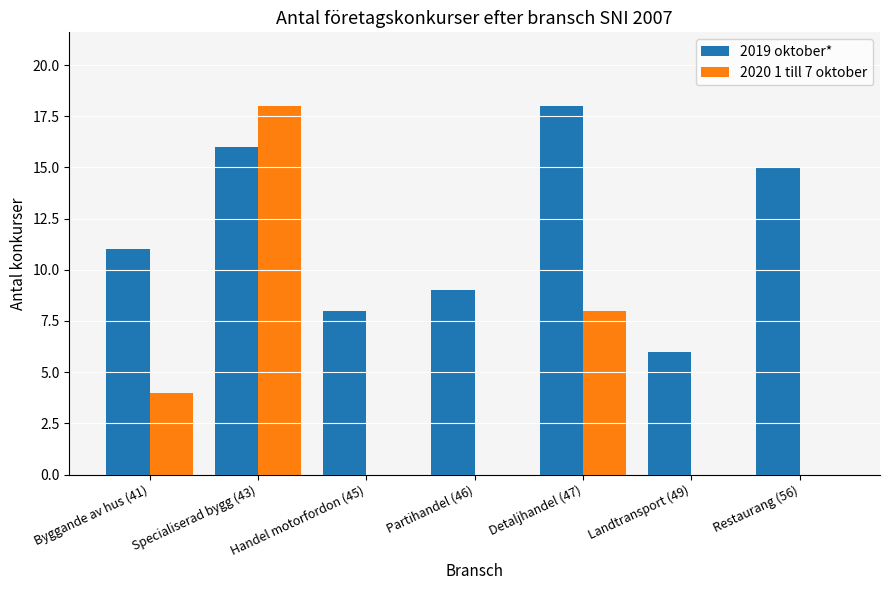

How many categories are shown in the chart?

7